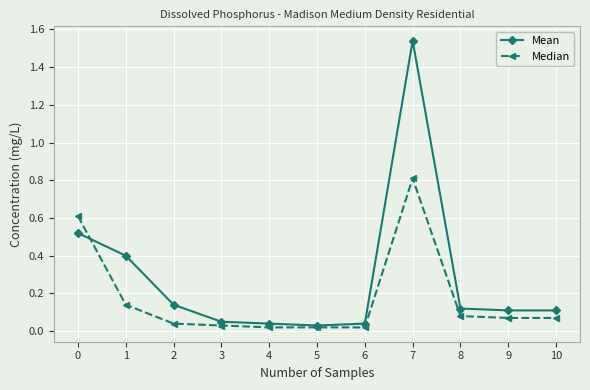

After their last crossing, which series has the higher values: Median or Mean?

Mean